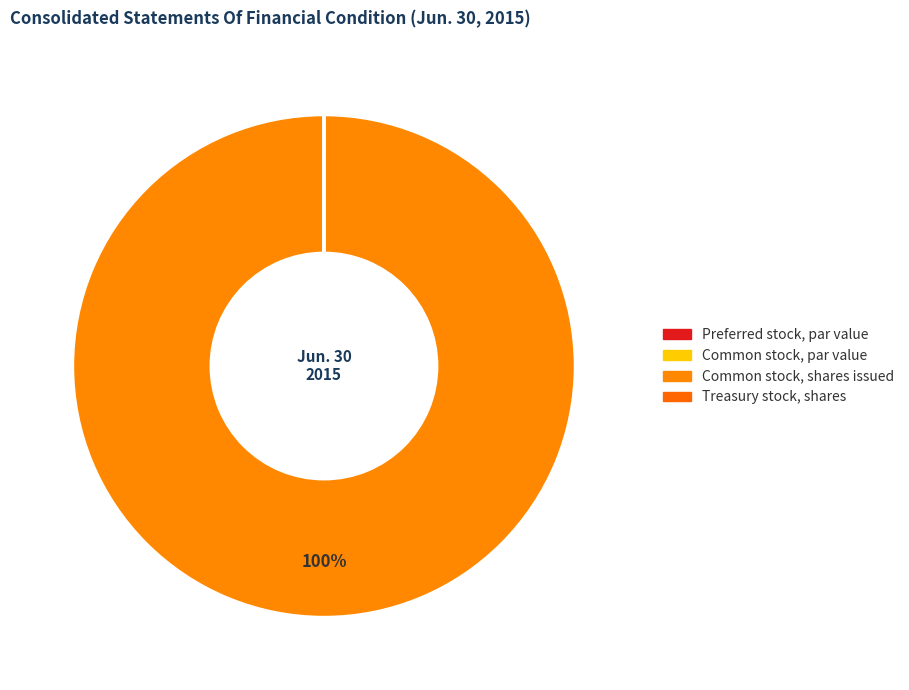

Does Common stock, shares issued account for over 50% of the chart?

Yes